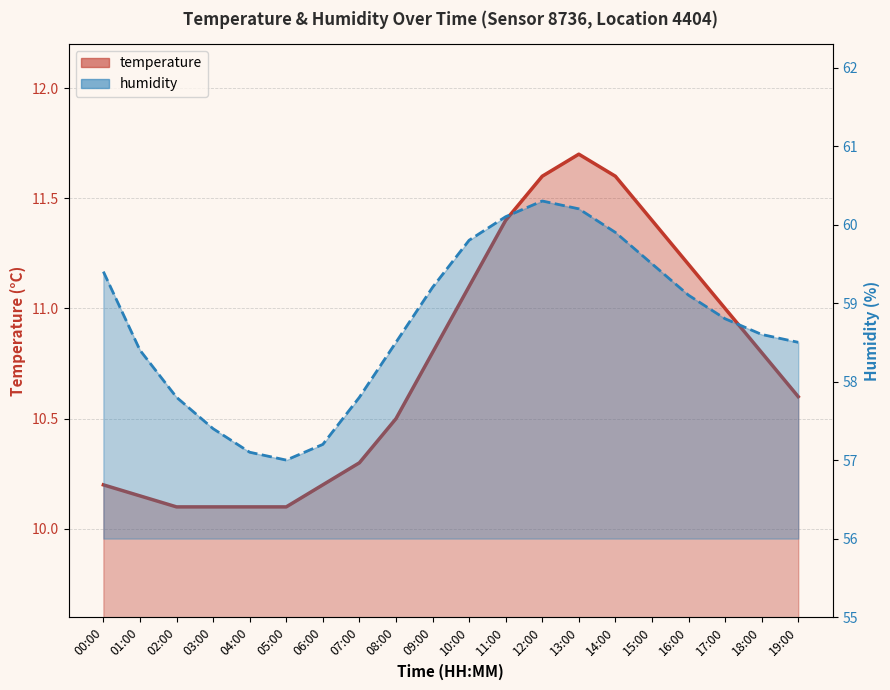

At 08:00, list the series in order from largest to smallest.

humidity_line, temperature_line